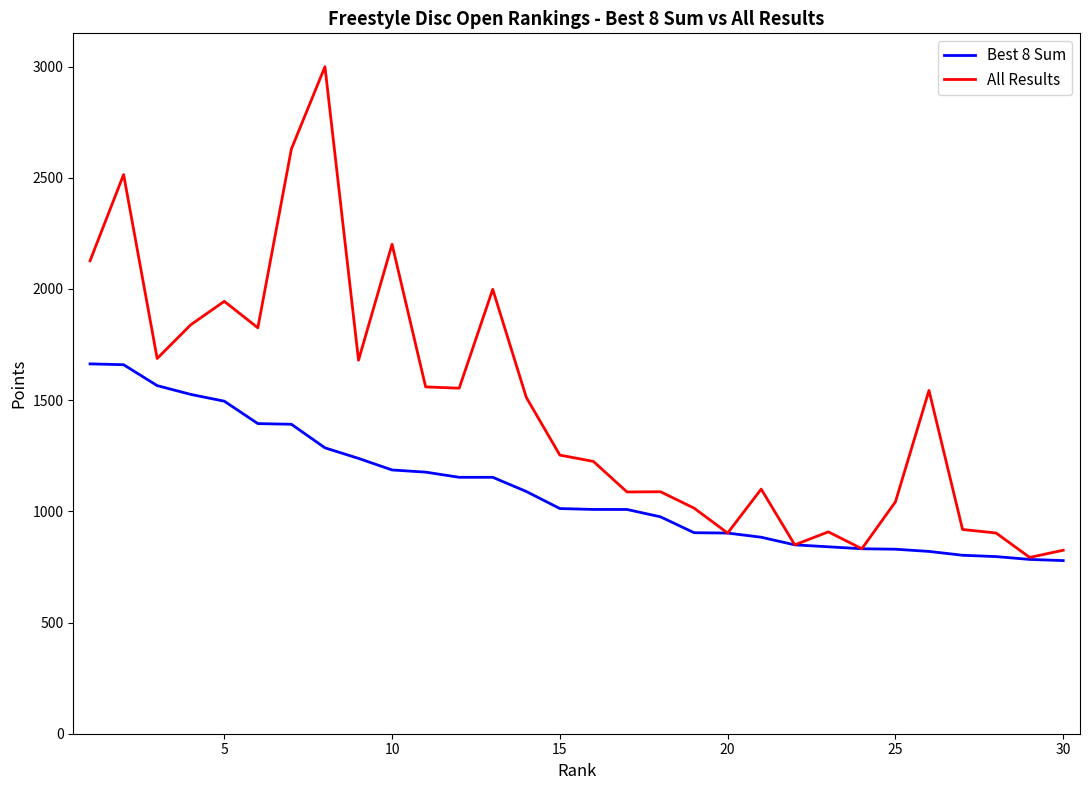

Which series has the largest range (max minus min)?

All Results